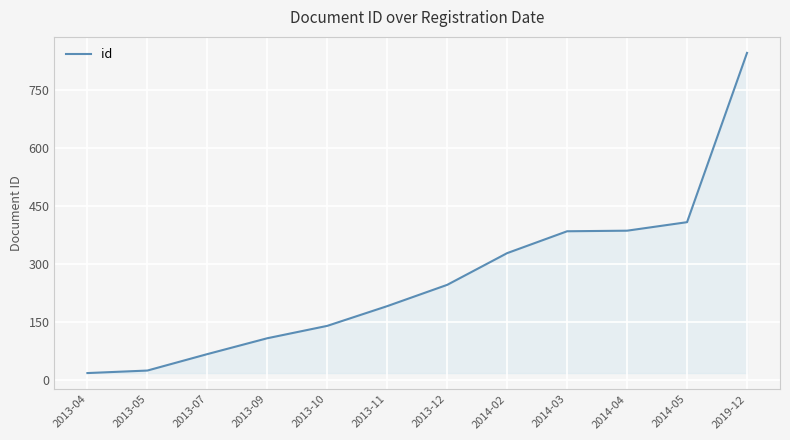

What is the change in value from 2013-11 to 2014-04?

+195.0